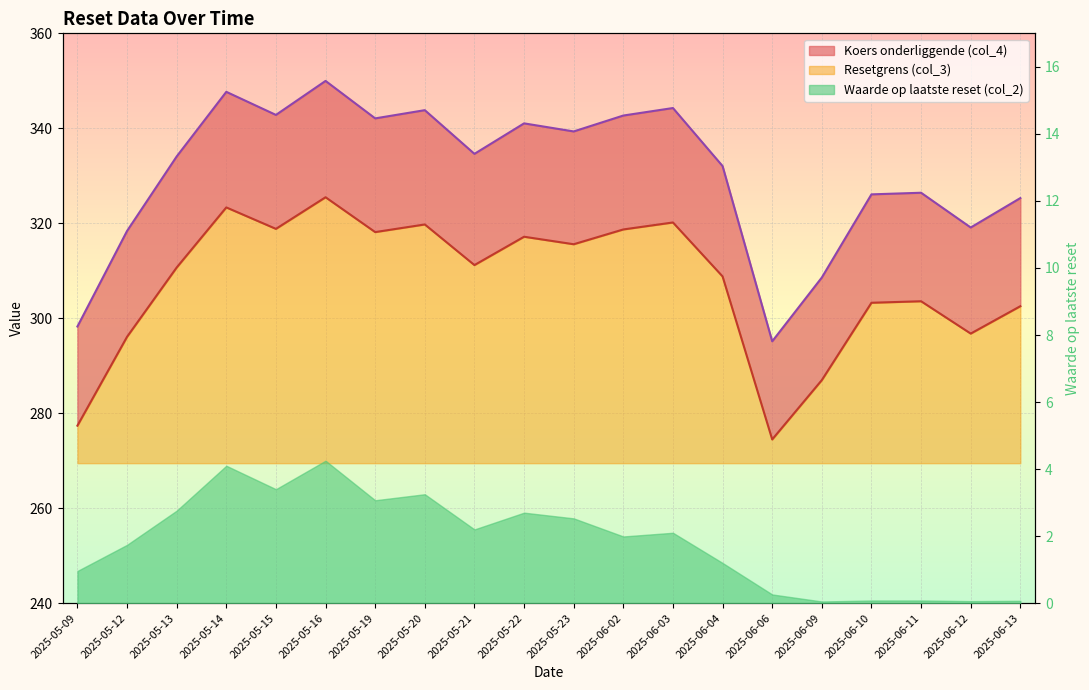

At which label does Resetgrens (col_3) first exceed 311?

2025-05-14